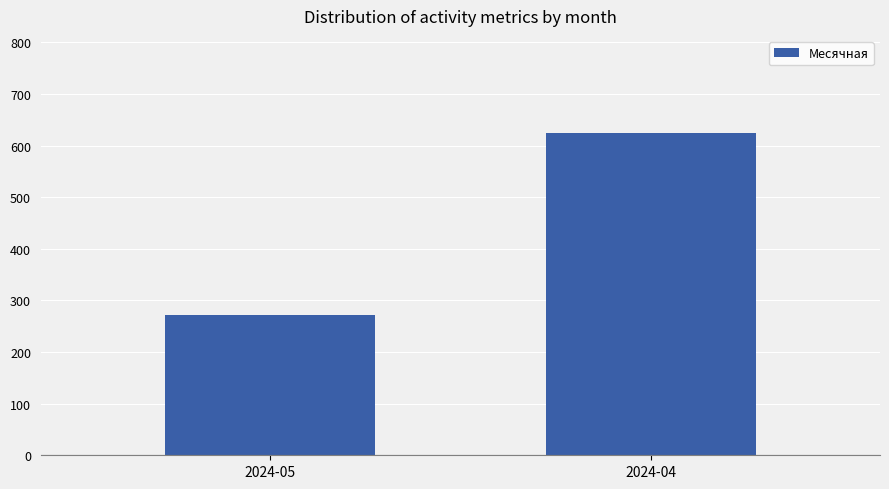

How many values are between 271 and 625?

2